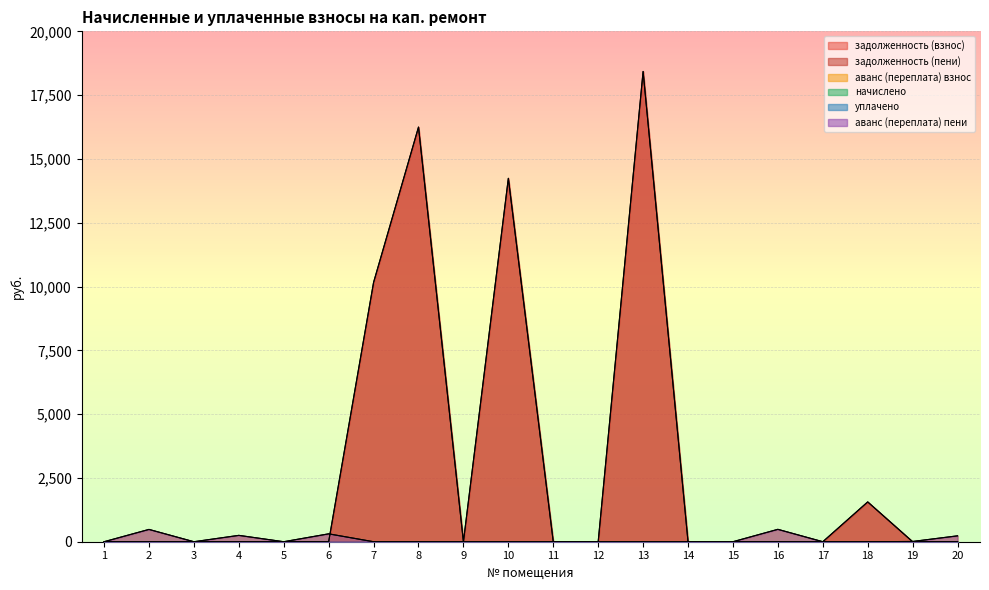

Does the chart display data point markers on the line(s)?

No